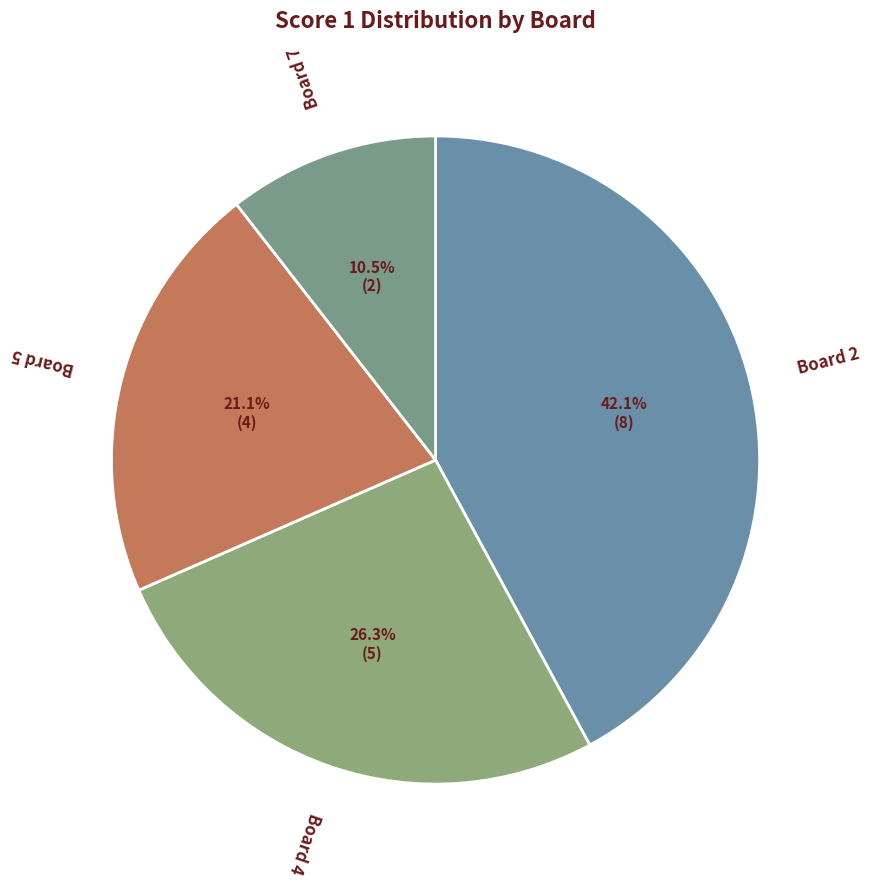

Is there a majority slice in this chart?

No